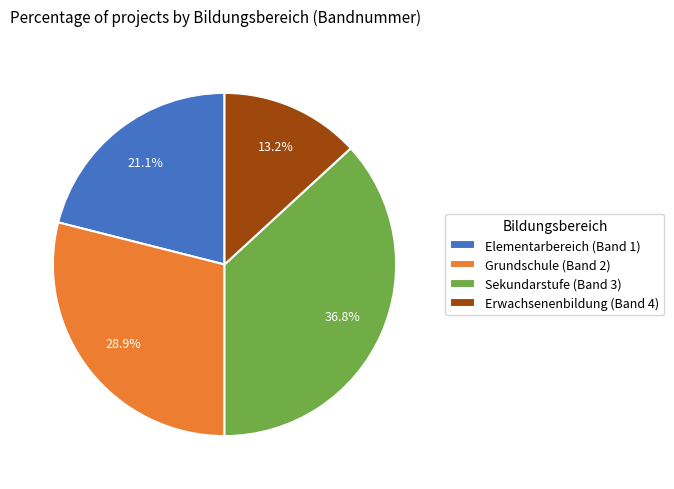

The Grundschule (Band 2) slice represents 16% of the pie. True or false?

False